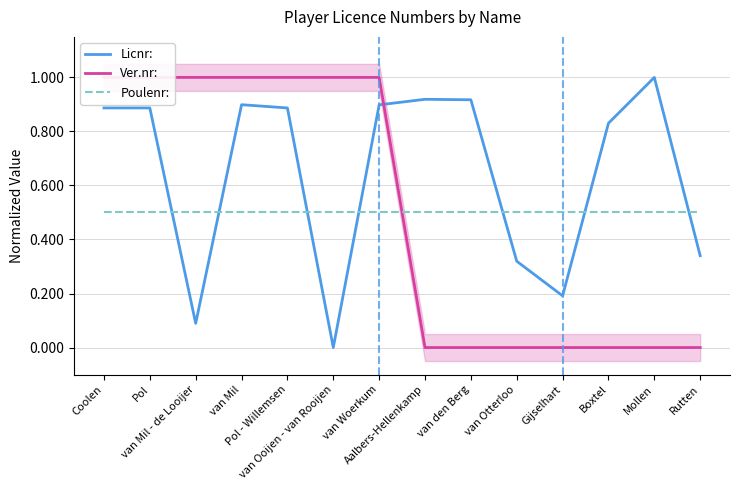

What are all the series names shown in the legend?

Licnr:, Ver.nr:, Poulenr: